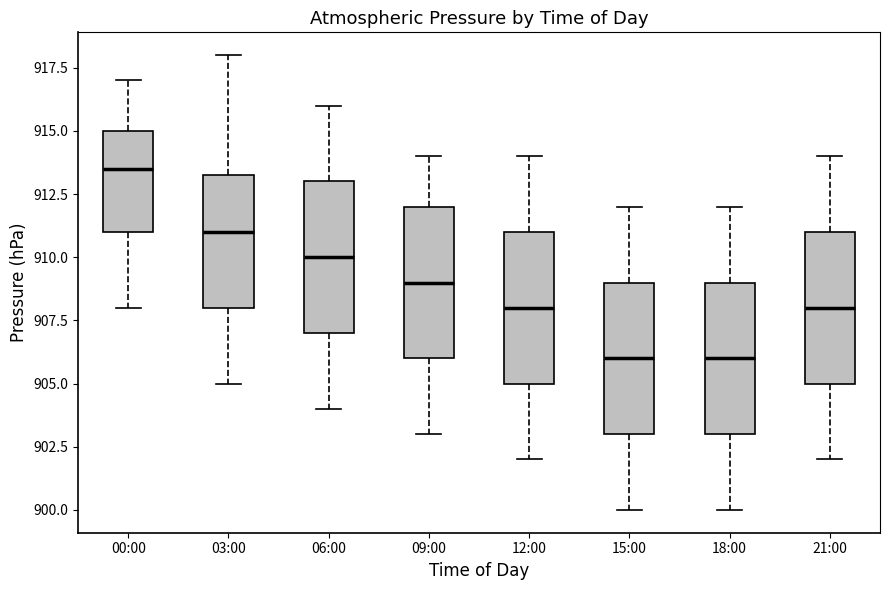

Which box's median line is the highest?

00:00